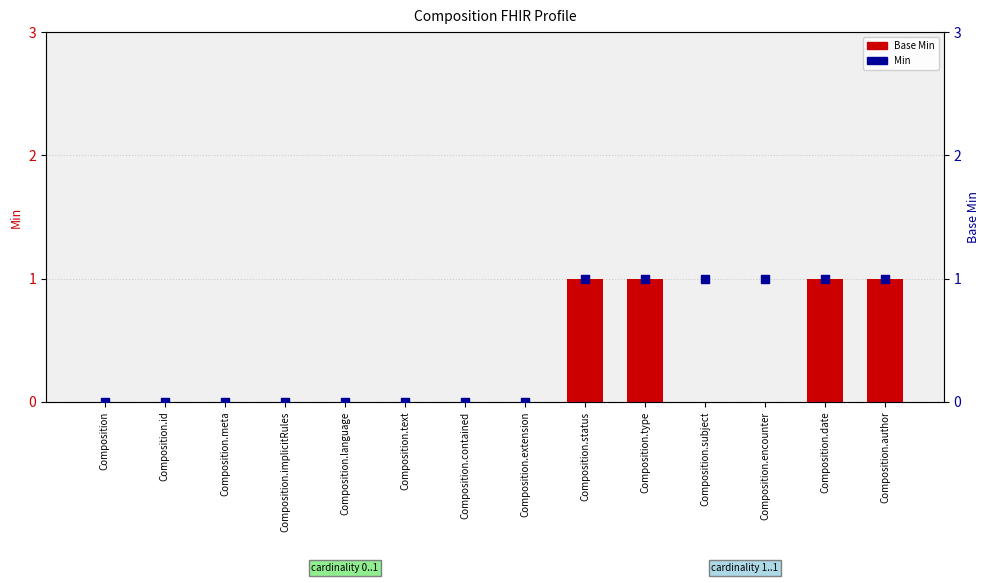

At how many categories does at least one series exceed 0?

6